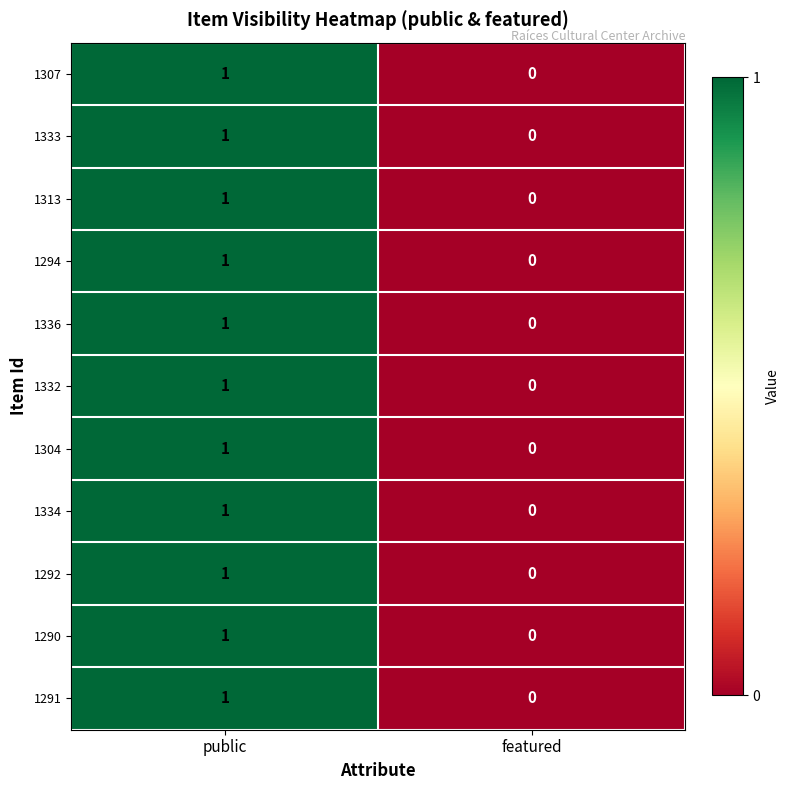

List the labels in order of 1333 value, smallest first.

featured, public